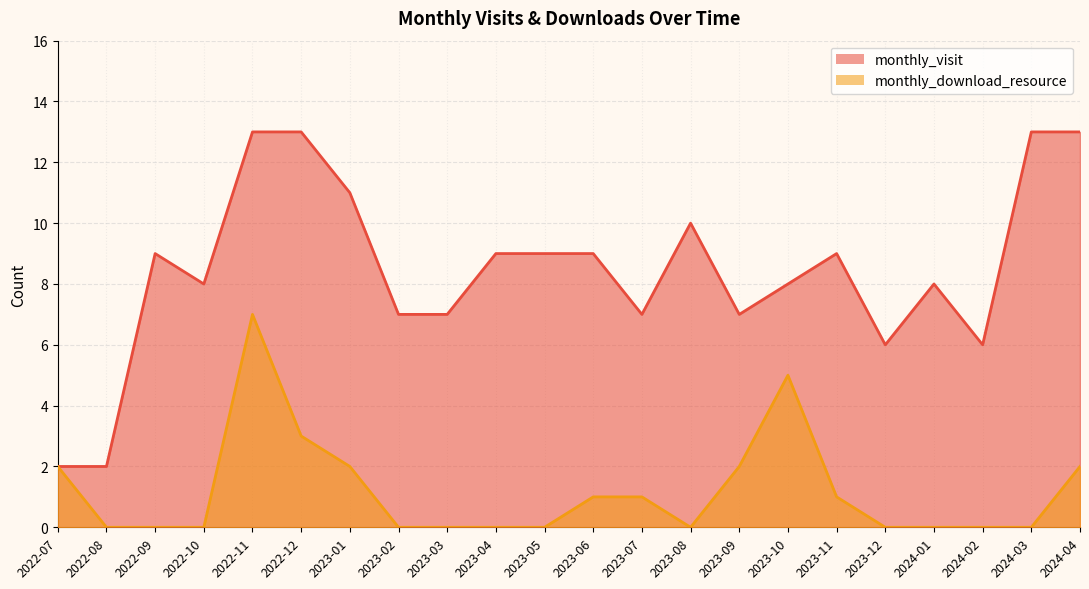

What value does the monthly_visit series have at 2023-11?

9